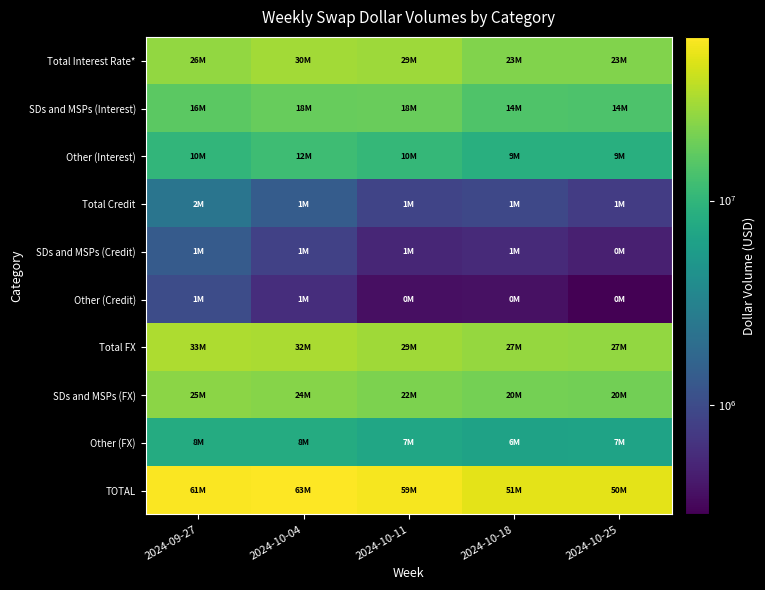

Which series changed the most between 2024-09-27 and 2024-10-04?

Total Interest Rate*